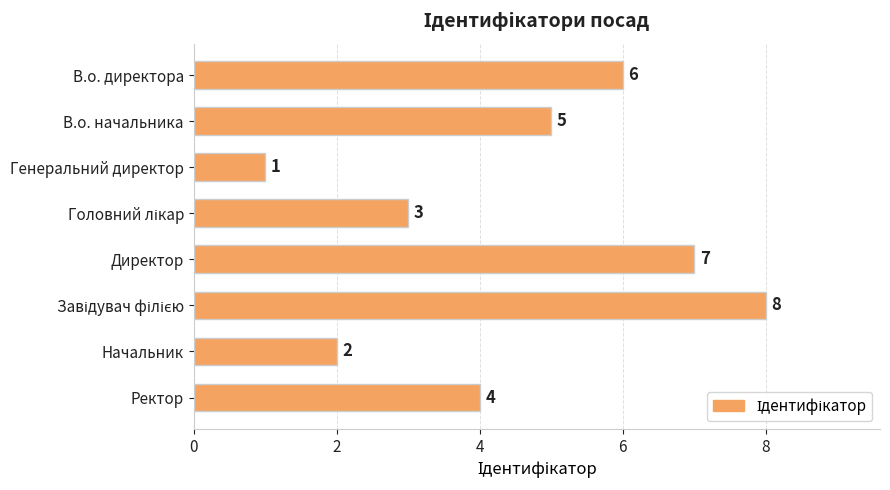

Is it true that the value at Директор is 7?

True